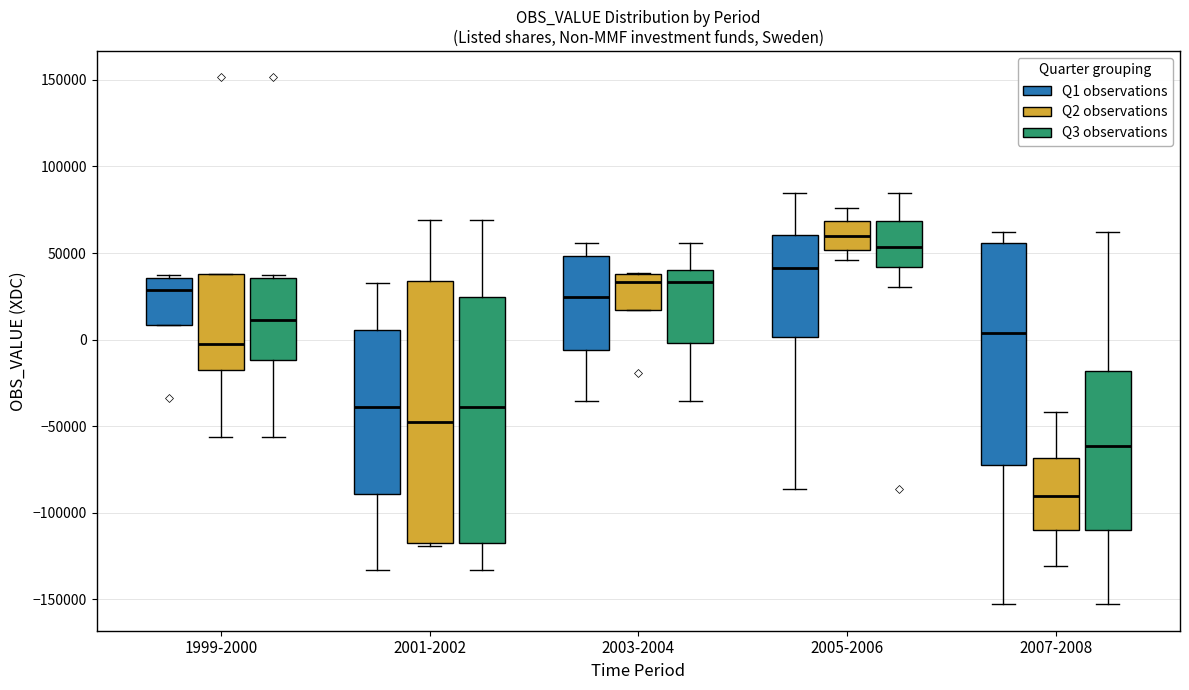

Which box is the tallest, from its lower edge to its upper edge?

2001-2002 (Q2 observations)